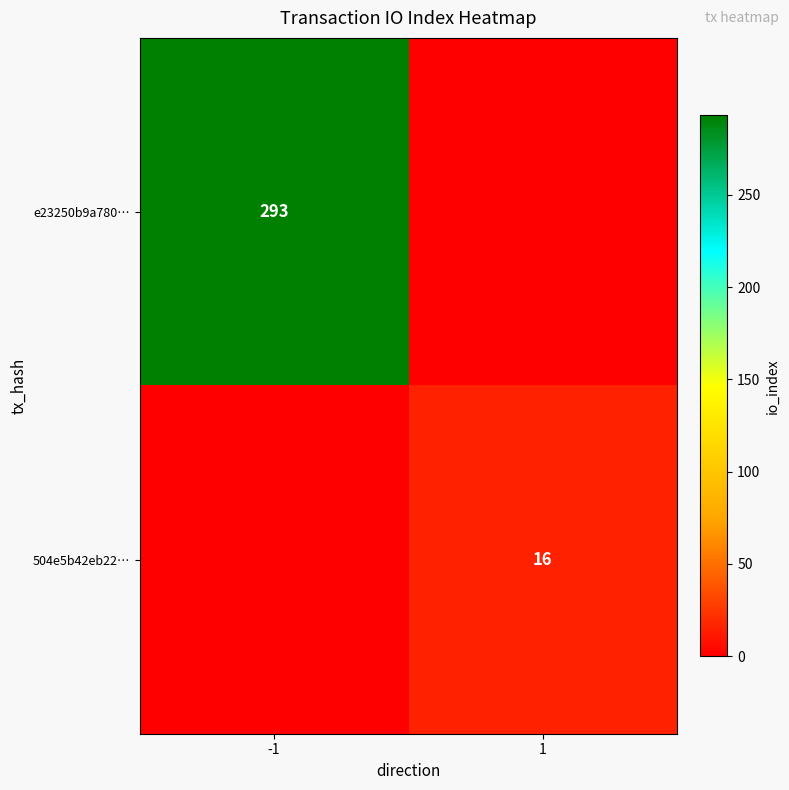

The value of 504e5b42eb22… at 1 is 7. True or false?

False